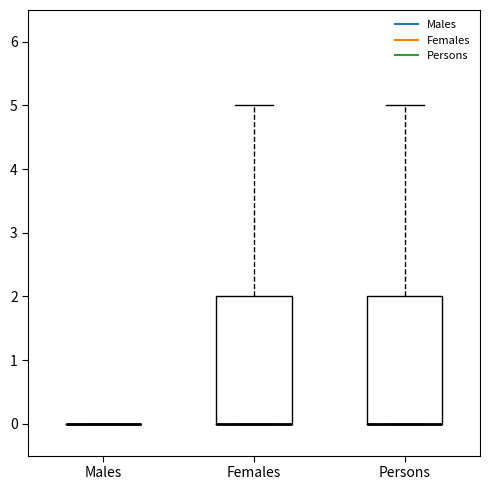

Reading left to right, transcribe this box plot: for each box, give where its median line is, the range the box spans, and where its two whiskers end, as read against the y-axis. The values are not printed on the chart, so give them approximately, as read against the axis.

Males: box collapsed to a line at 0, whiskers 0 to 0
Females: median 0 (drawn on the box's lower edge), box 0 to 2, whiskers 0 to 5
Persons: median 0 (drawn on the box's lower edge), box 0 to 2, whiskers 0 to 5